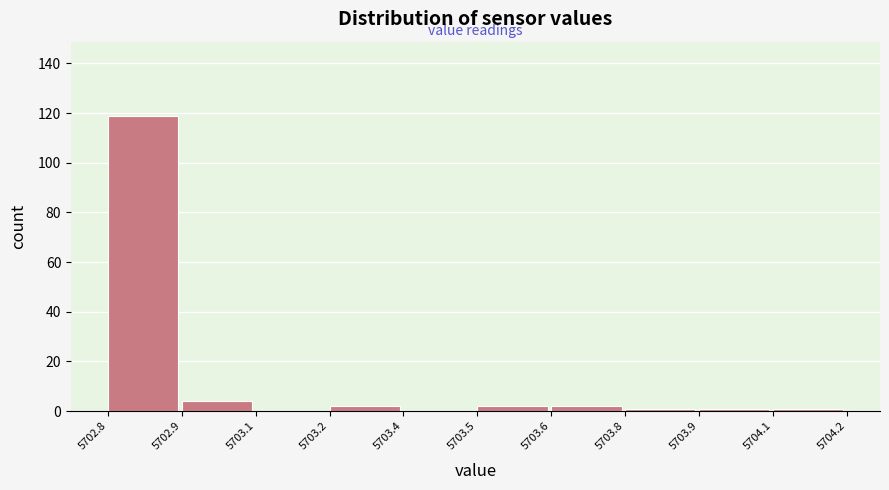

Reading left to right, list all the values displayed in this chart.

5702.8=119	5702.9=4	5703.1=0	5703.2=2	5703.4=0	5703.5=2	5703.6=2	5703.8=1	5703.9=1	5704.1=1